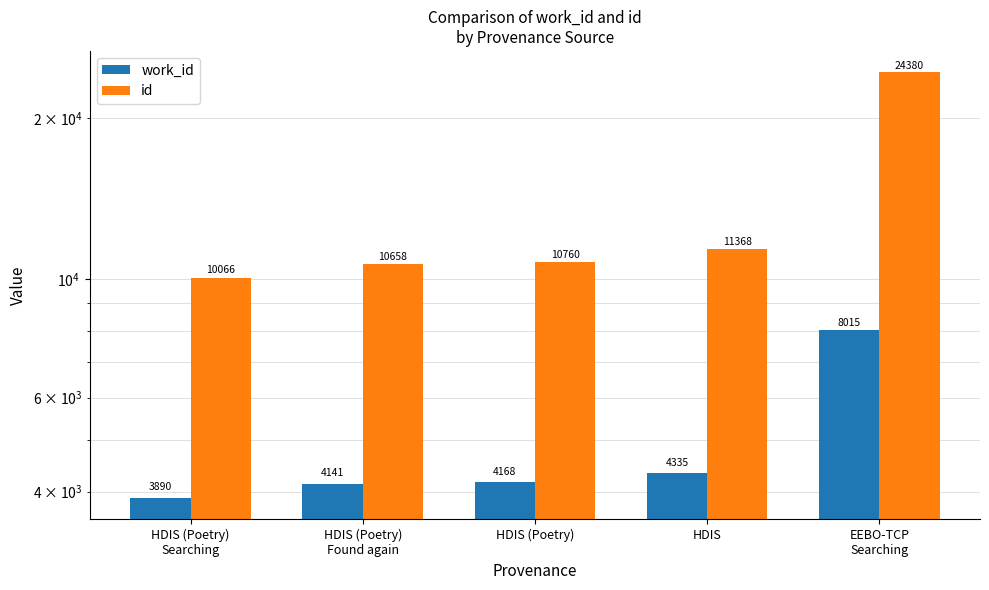

At which label is work_id closest to 5952?

HDIS